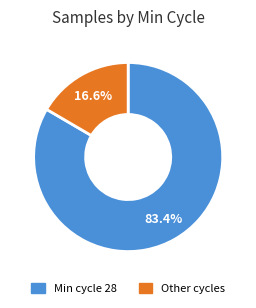

Count the number of slices in the pie.

2